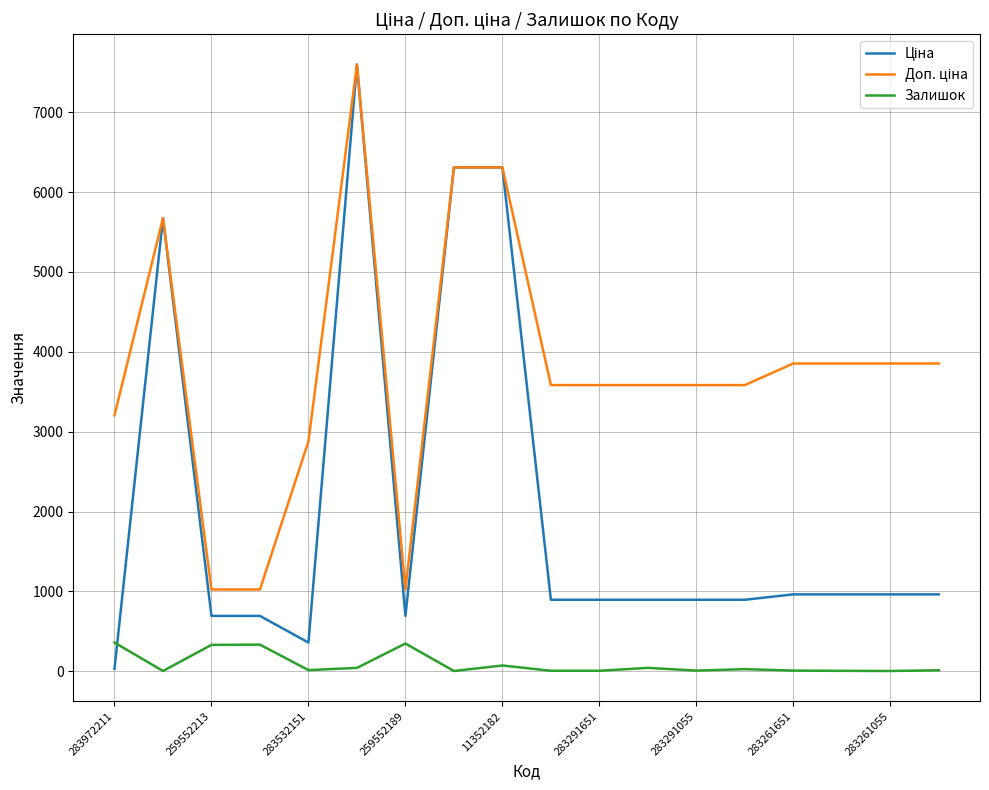

What is the highest value of the Залишок series?

360.0